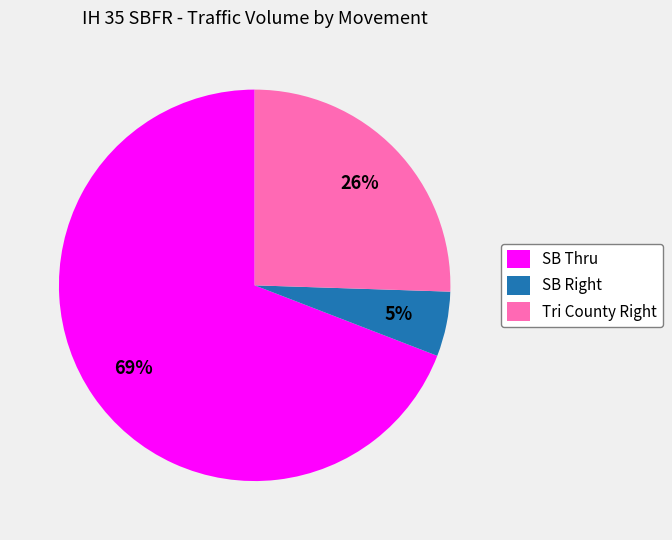

Is it true that SB Thru is 69% of the pie?

True